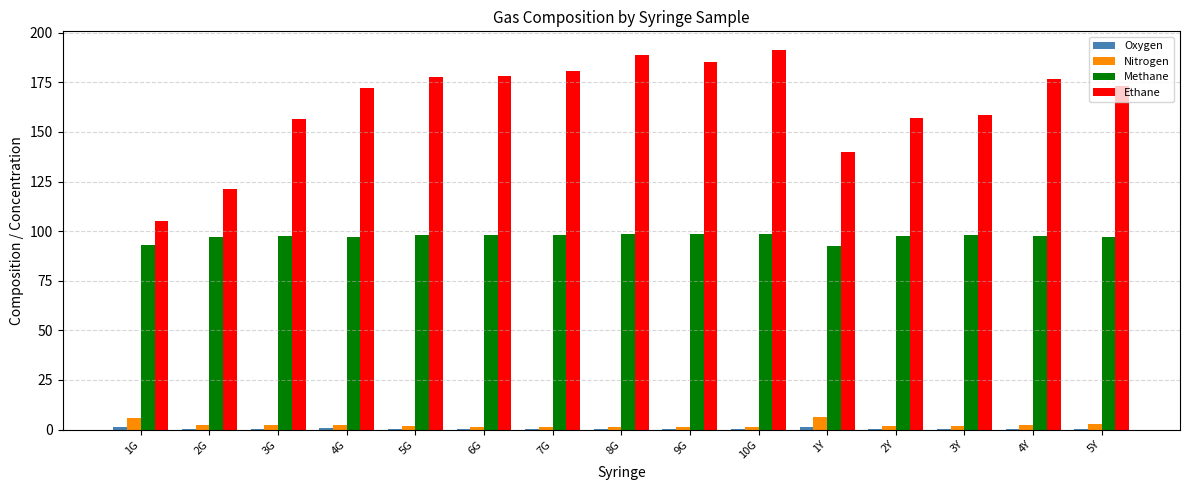

What is the maximum value shown in the chart?

191.1